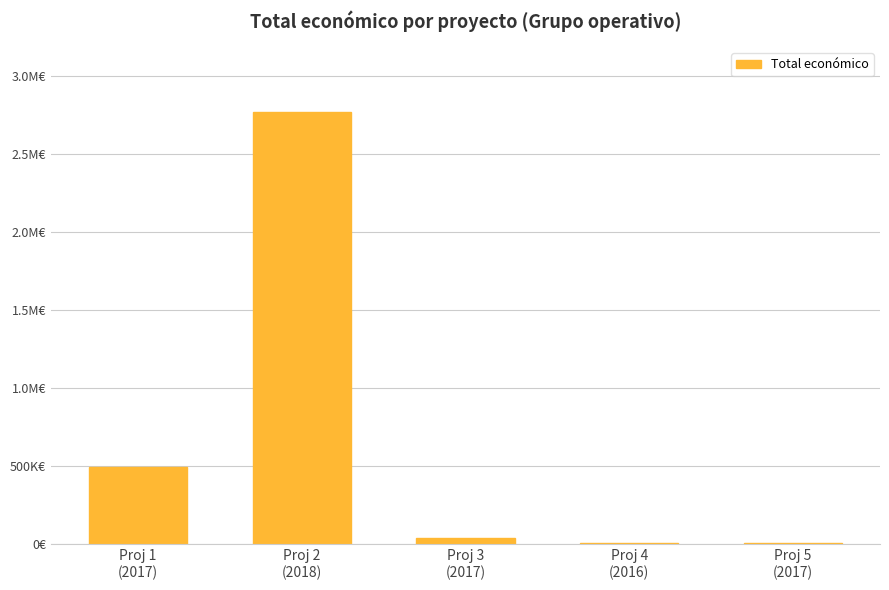

List the labels in order of value, largest first.

Proj 2
(2018), Proj 1
(2017), Proj 3
(2017), Proj 4
(2016), Proj 5
(2017)